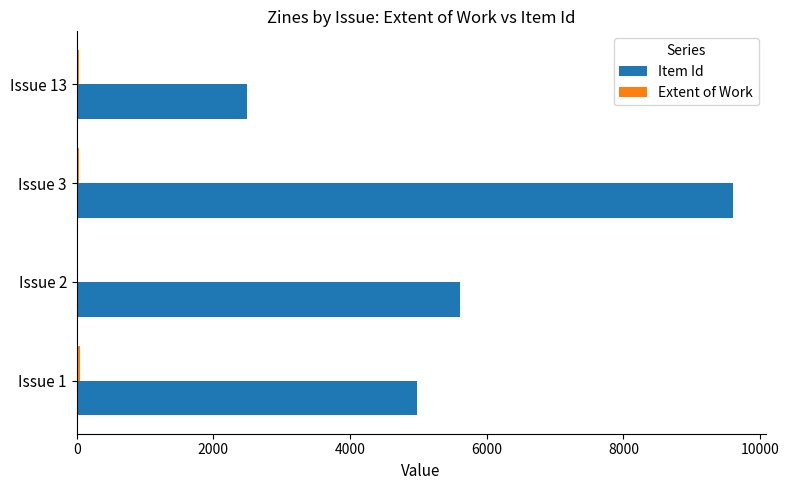

Which series has the largest total across all categories?

Item Id